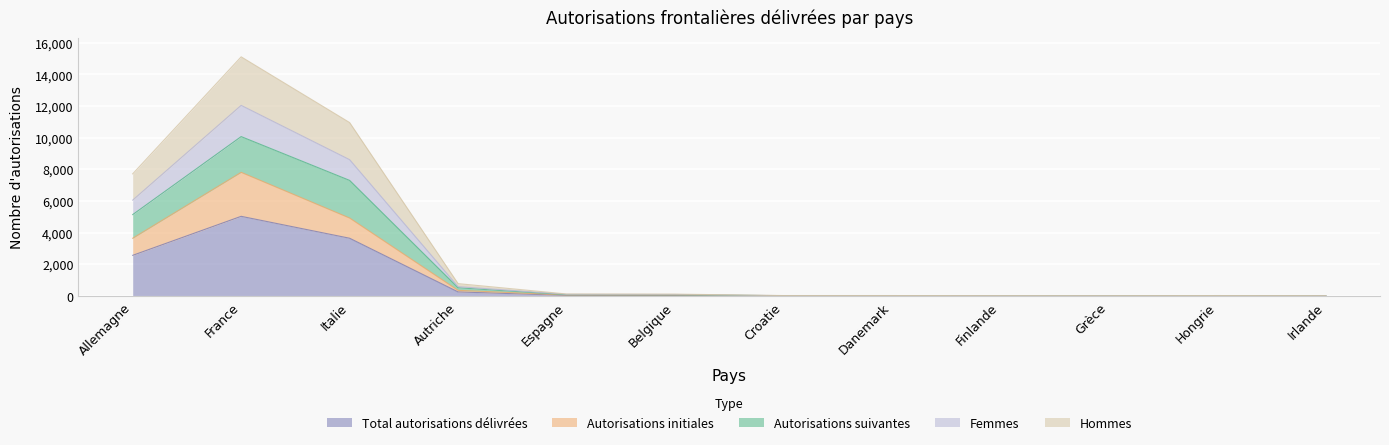

Where does the Autorisations suivantes series first go above 41?

Allemagne